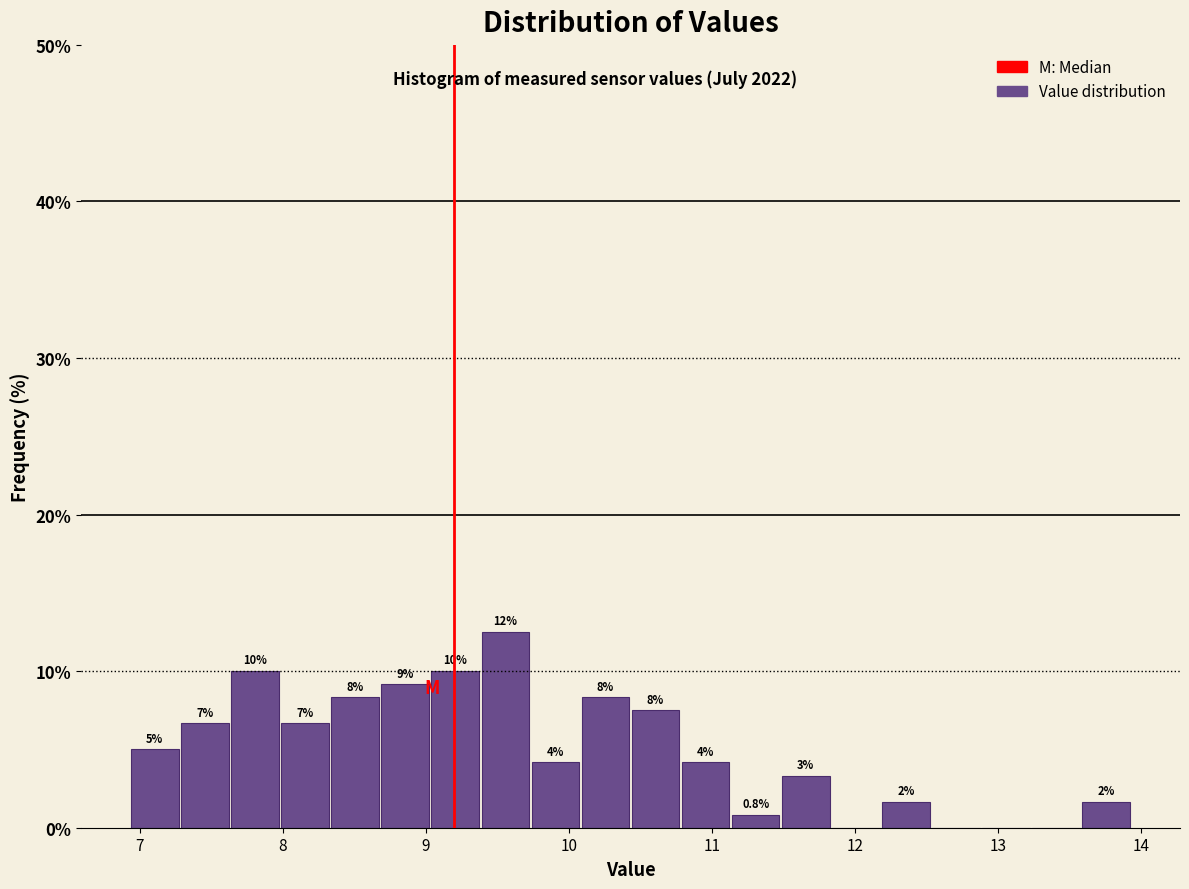

Around what value on the x-axis is the tallest bar? Give the approximate position of its centre, as read against the axis.

9.6